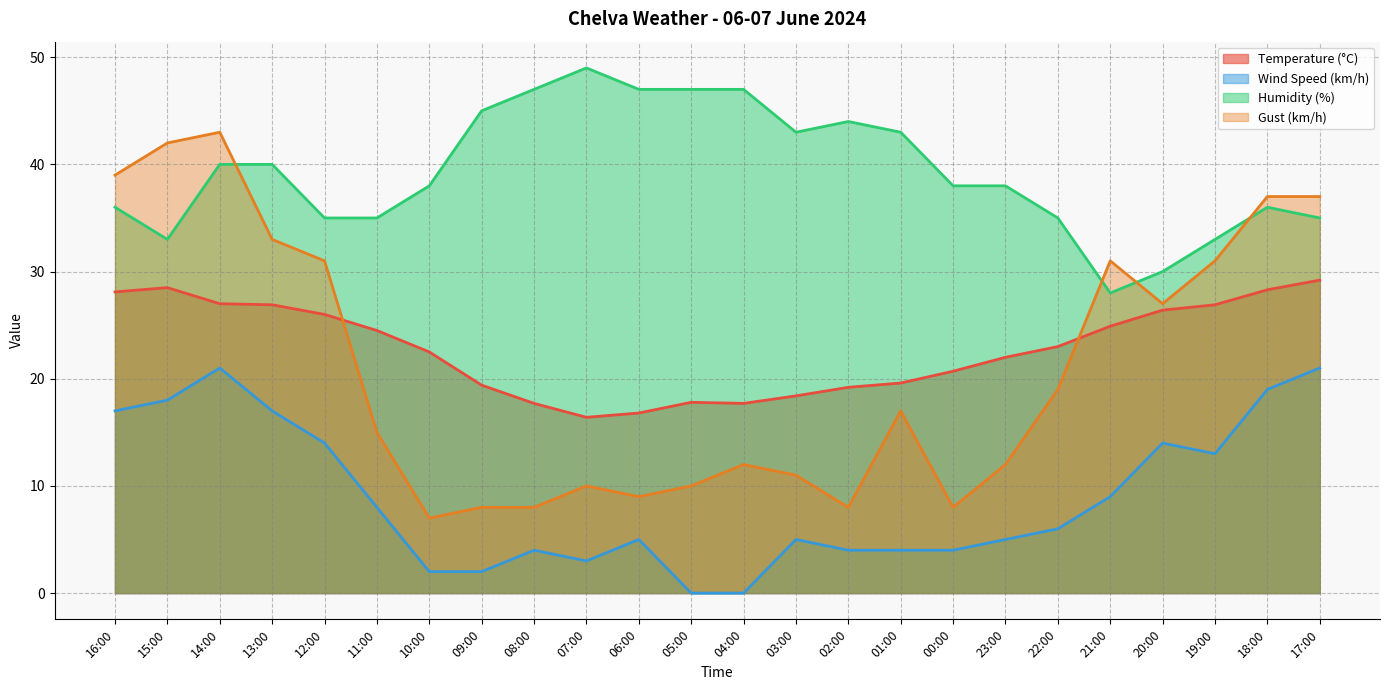

How many lines are shown in the chart?

4